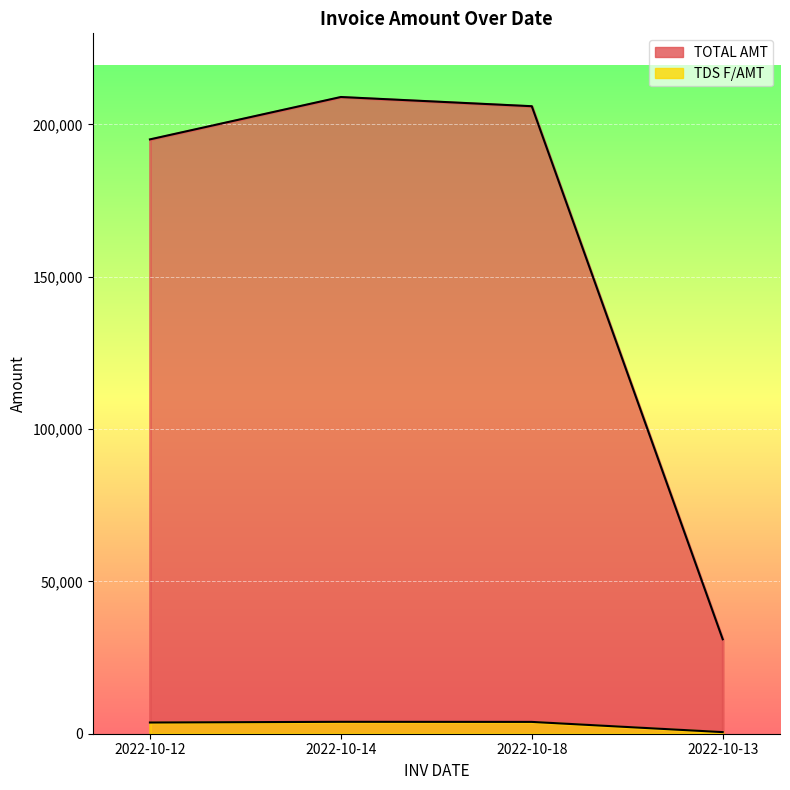

Is the value of TDS F/AMT at 2022-10-12 greater than the value of TOTAL AMT at 2022-10-13?

No